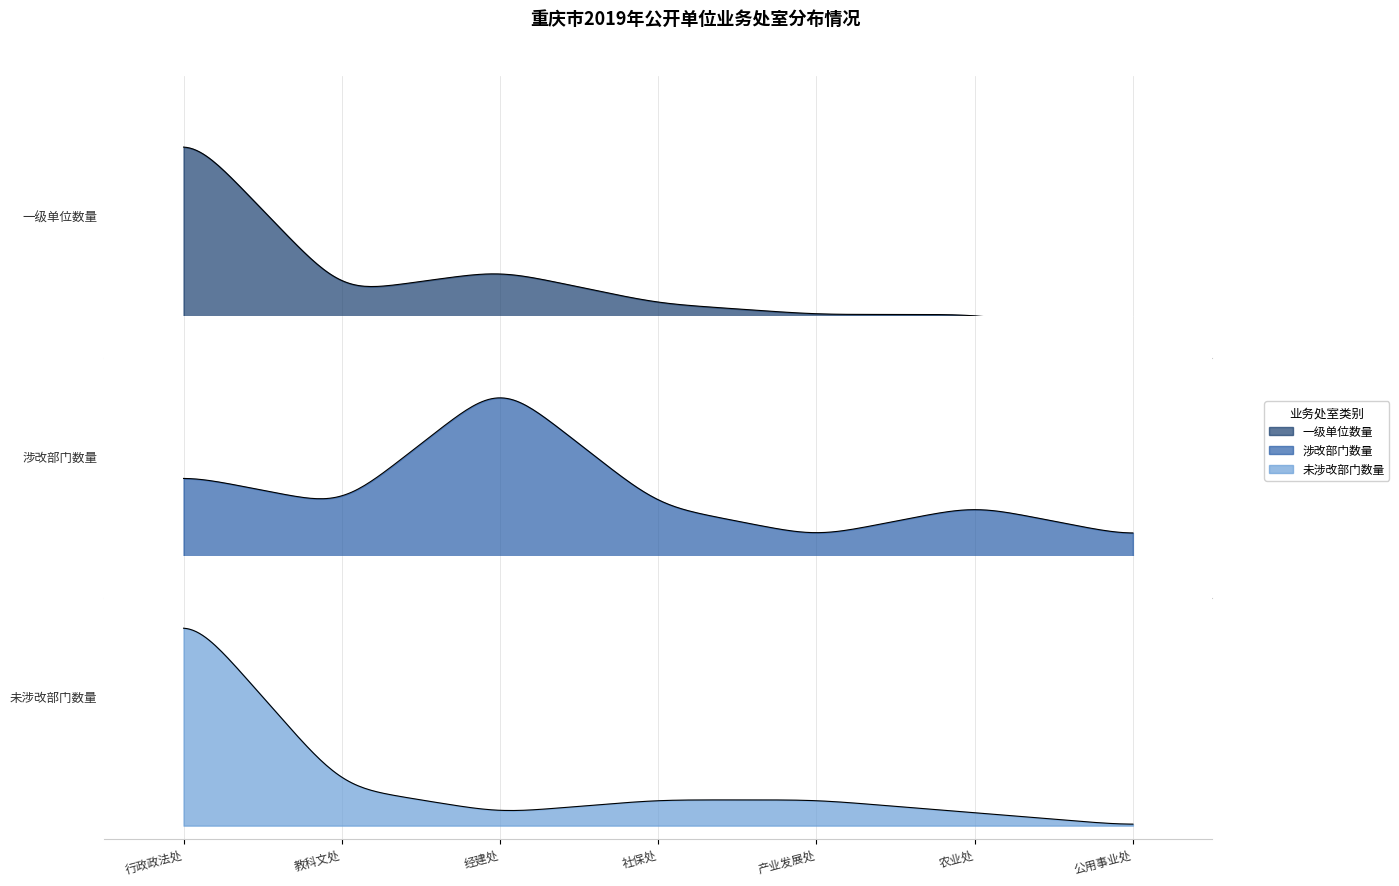

What are all the series names shown in the legend?

一级单位数量, 涉改部门数量, 未涉改部门数量